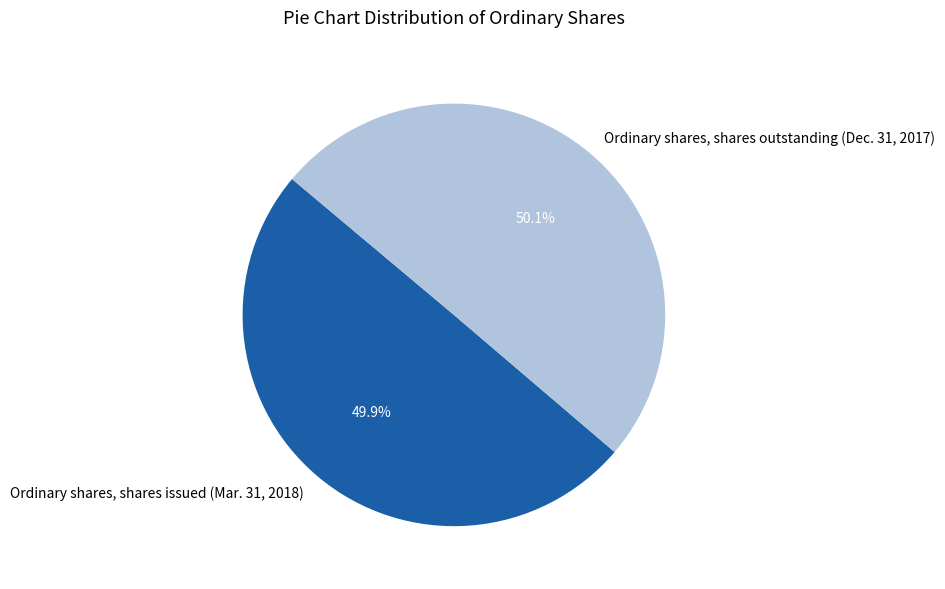

What percentage is the Ordinary shares, shares issued (Mar. 31, 2018) slice, to the nearest percent?

50%